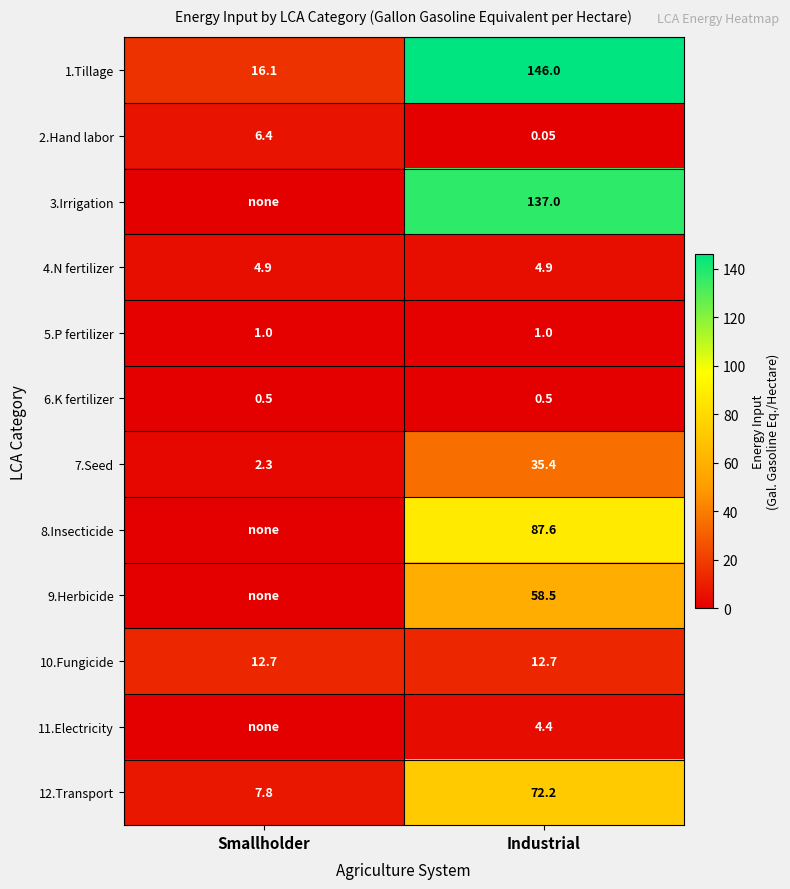

Which label corresponds to the largest value in the chart?

Industrial